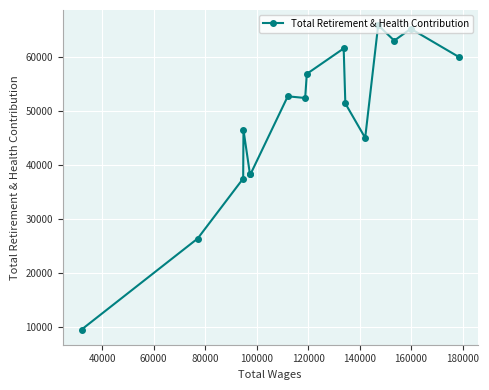

What is the minimum value shown in the chart?

9501